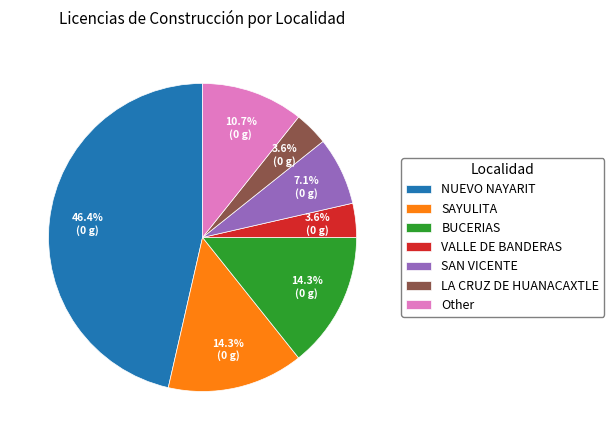

Do BUCERIAS and SAYULITA together represent more than half of the pie?

No